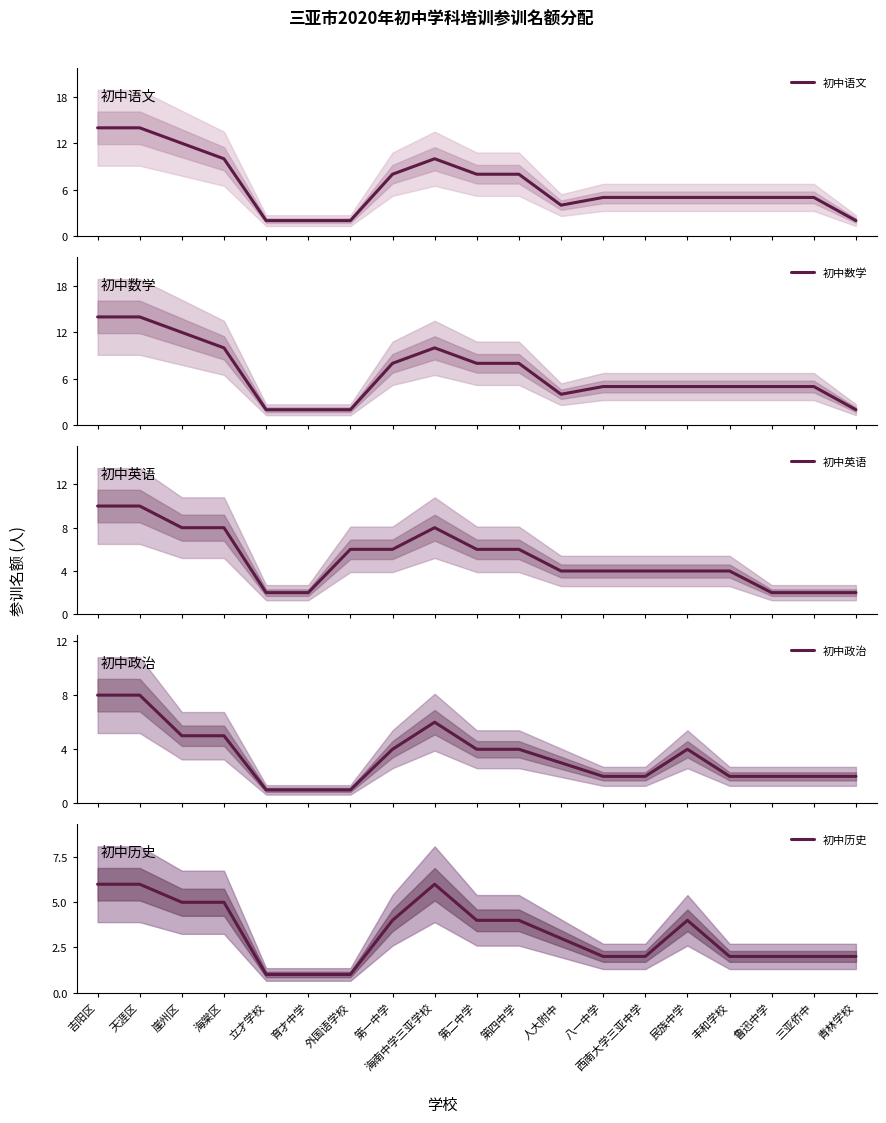

Reading left to right, list all the values displayed in this chart.

初中语文: 14	14	12	10	2	2	2	8	10	8	8	4	5	5	5	5	5	5	2
初中数学: 14	14	12	10	2	2	2	8	10	8	8	4	5	5	5	5	5	5	2
初中英语: 10	10	8	8	2	2	6	6	8	6	6	4	4	4	4	4	2	2	2
初中政治: 8	8	5	5	1	1	1	4	6	4	4	3	2	2	4	2	2	2	2
初中历史: 6	6	5	5	1	1	1	4	6	4	4	3	2	2	4	2	2	2	2